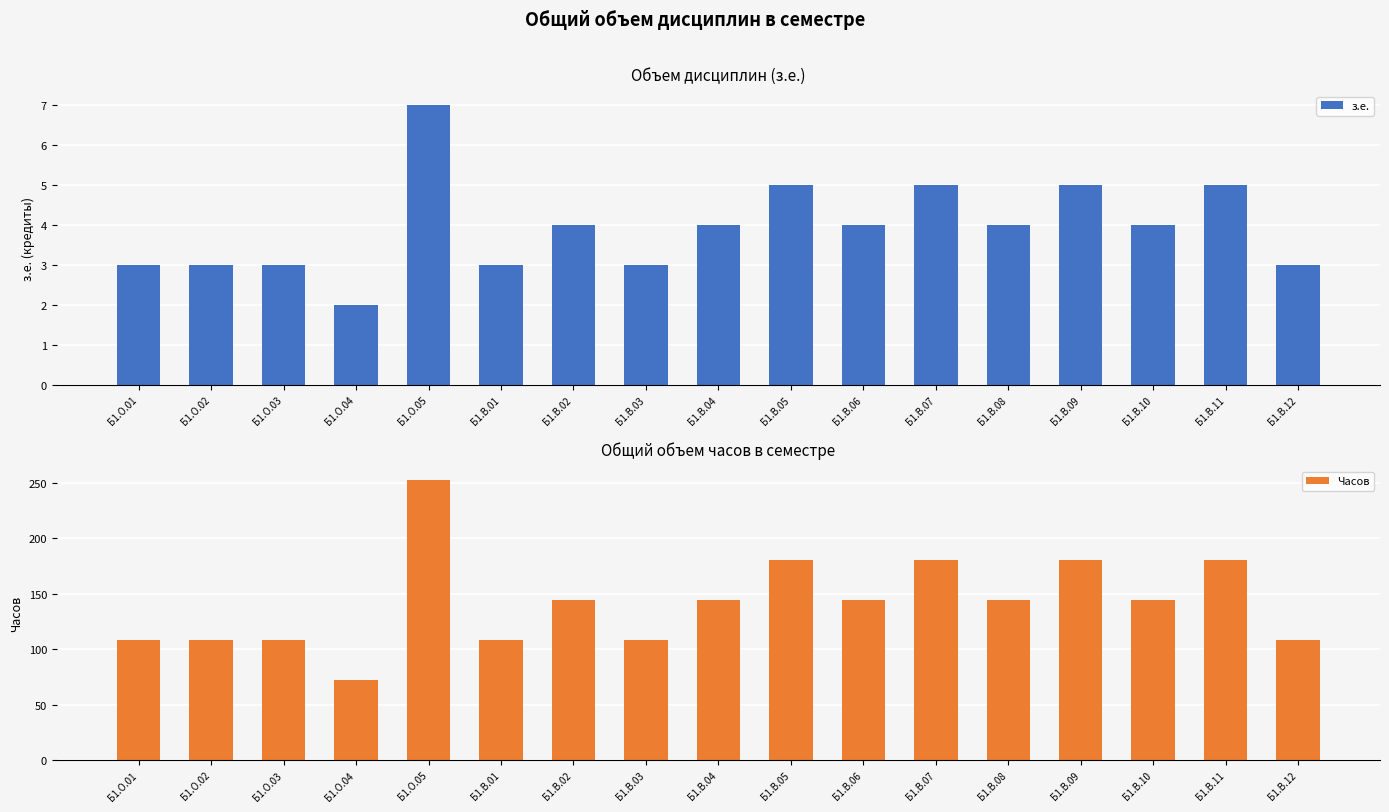

Where does the Часов series first go above 144?

Б1.О.05